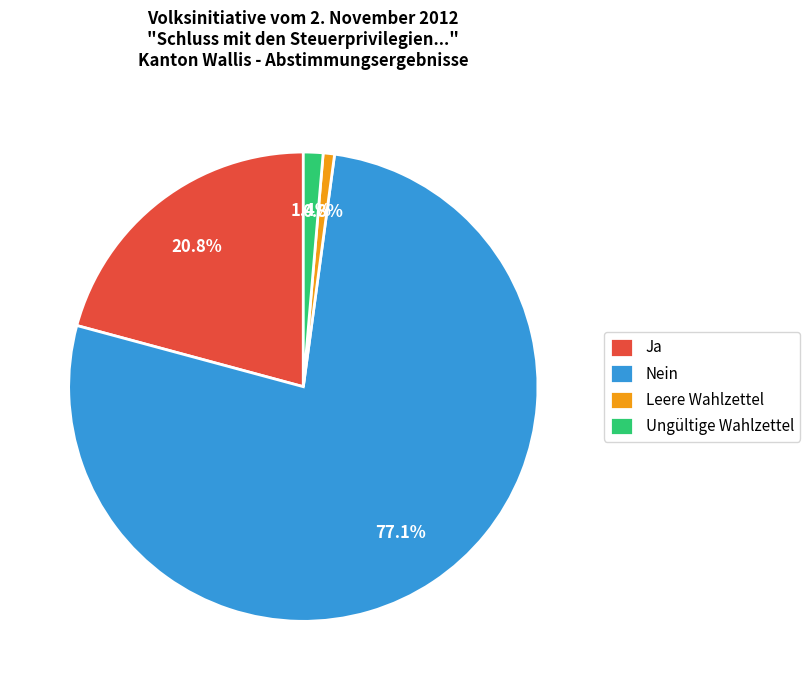

Does any single category account for the majority?

Yes